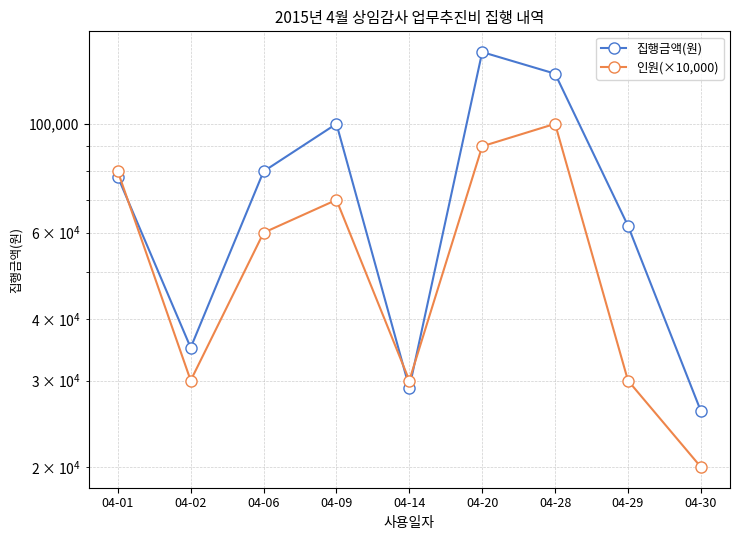

After their last crossing, which series has the higher values: 인원(×10,000) or 집행금액(원)?

집행금액(원)